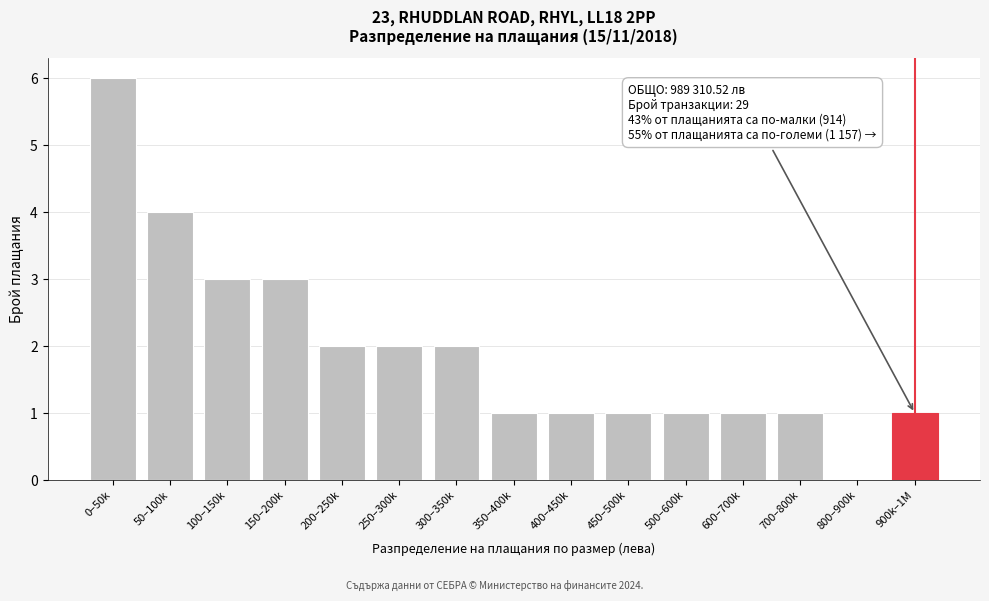

Reading right to left, extract all data points from this chart.

900k–1M=1	800–900k=0	700–800k=1	600–700k=1	500–600k=1	450–500k=1	400–450k=1	350–400k=1	300–350k=2	250–300k=2	200–250k=2	150–200k=3	100–150k=3	50–100k=4	0–50k=6